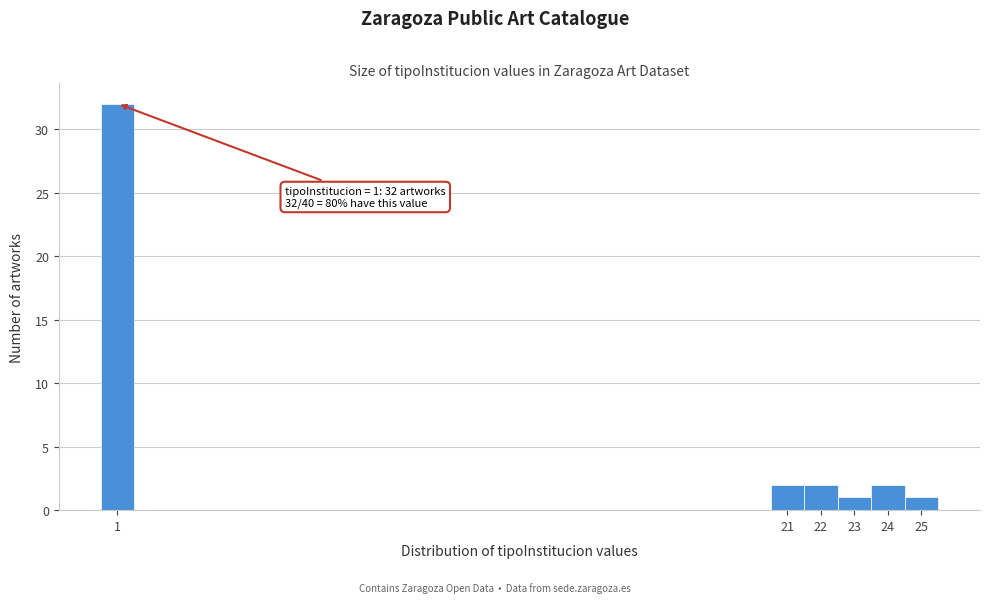

Over which range of the x-axis is the bar tallest?

0.5 to 1.5